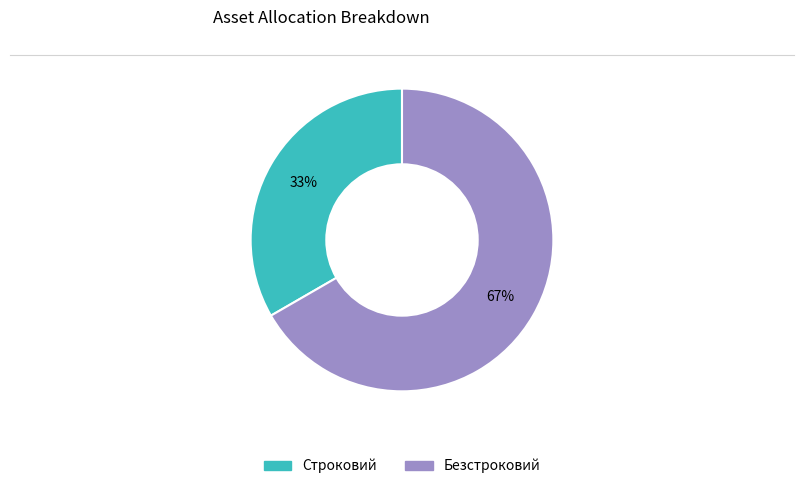

Is there a majority slice in this chart?

Yes